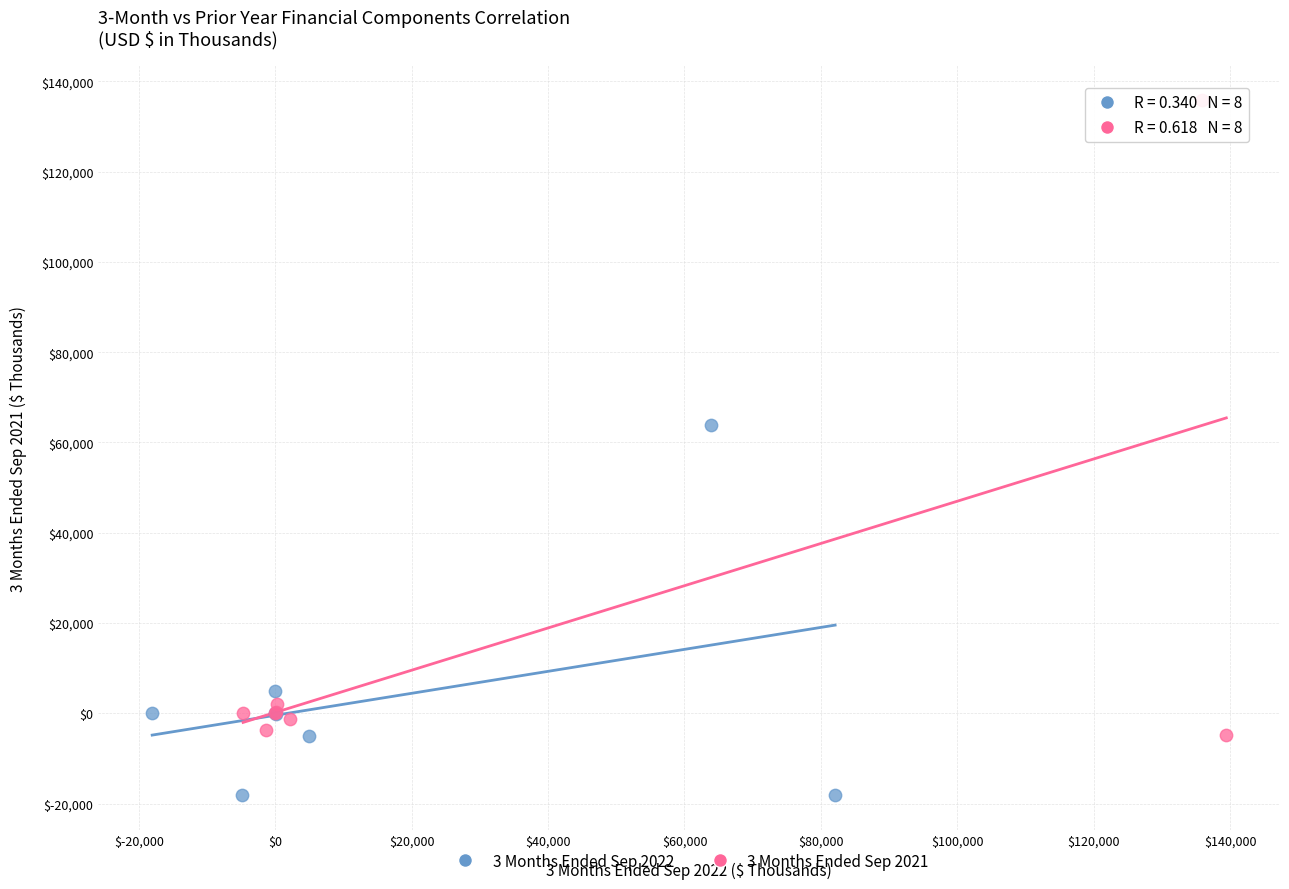

What are all the series names shown in the legend?

3 Months Ended Sep 2022, 3 Months Ended Sep 2021